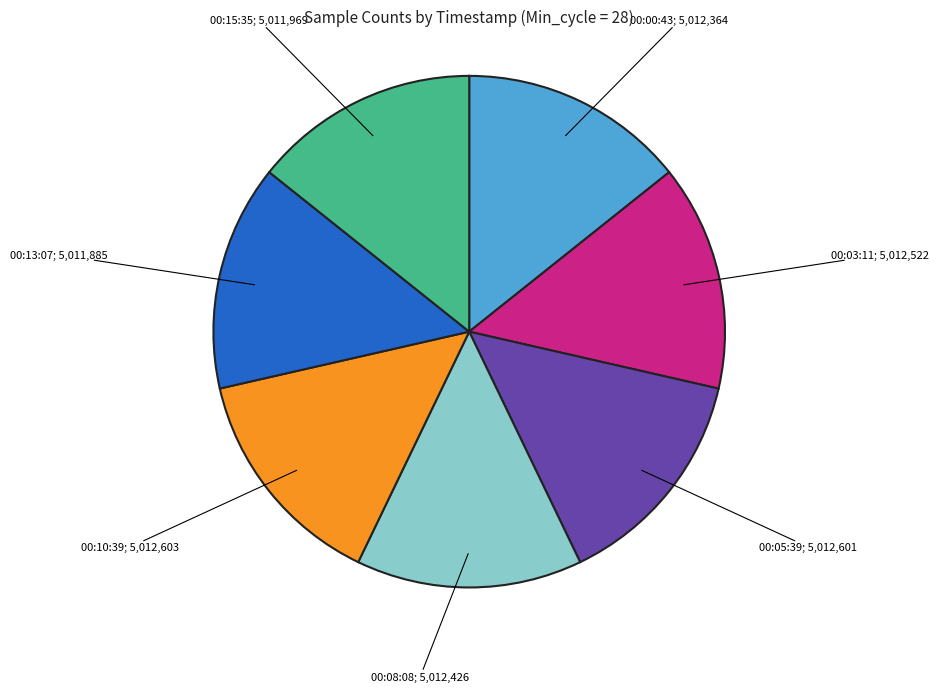

Between Min_cycle=28 (Samples~5012601) and Min_cycle=28 (Samples~5012426), which is larger?

Min_cycle=28 (Samples~5012601)